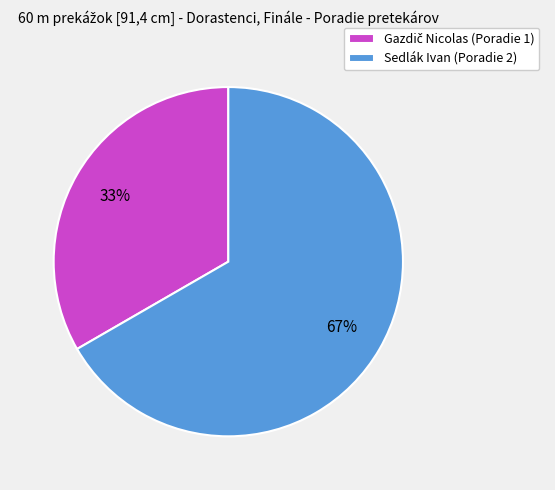

Does any single category account for the majority?

Yes